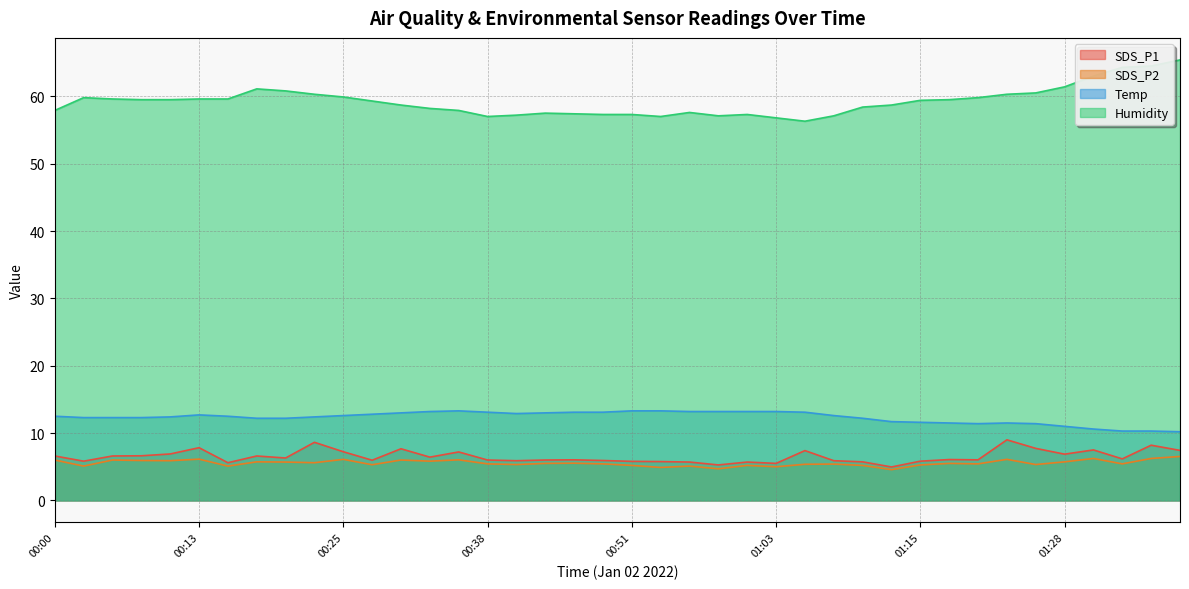

At how many categories does at least one series exceed 44?

40